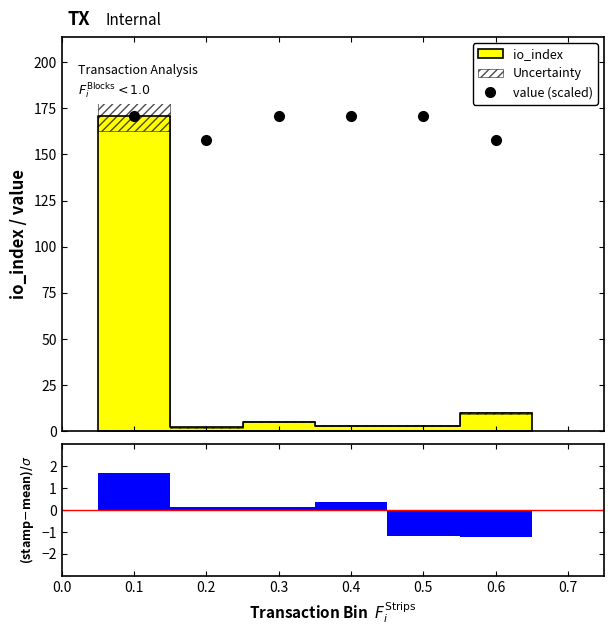

What is the maximum value for value (scaled)?

171.0